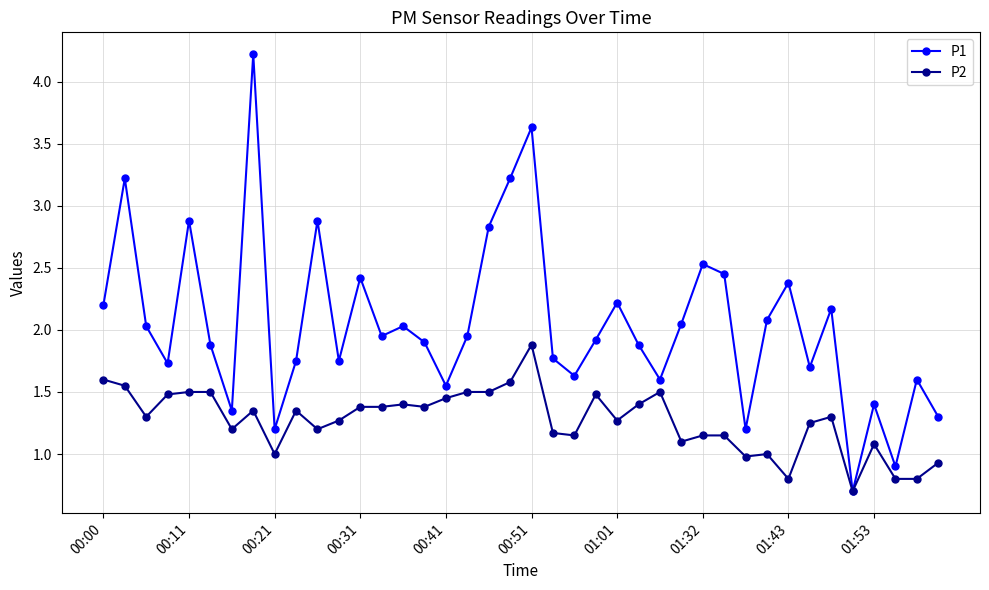

Which series has the largest range (max minus min)?

P1